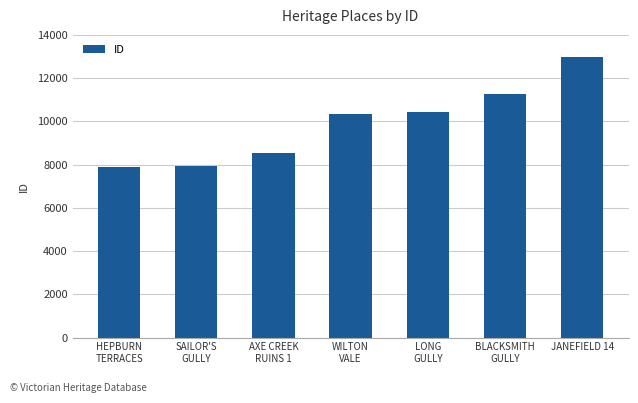

What is the value of the 1st bar from the left?

7885